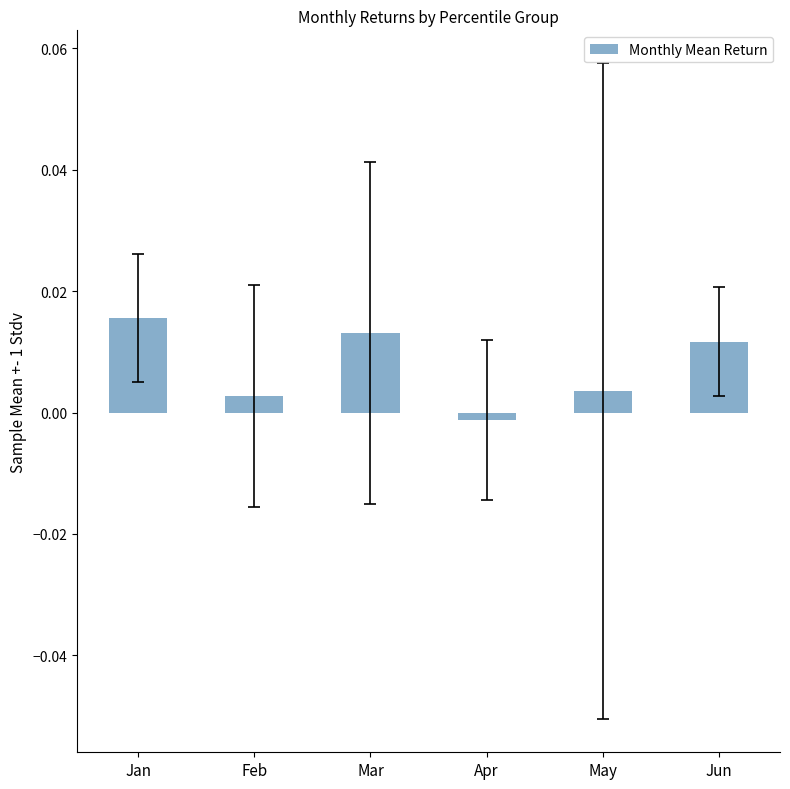

How many values are below 0?

1